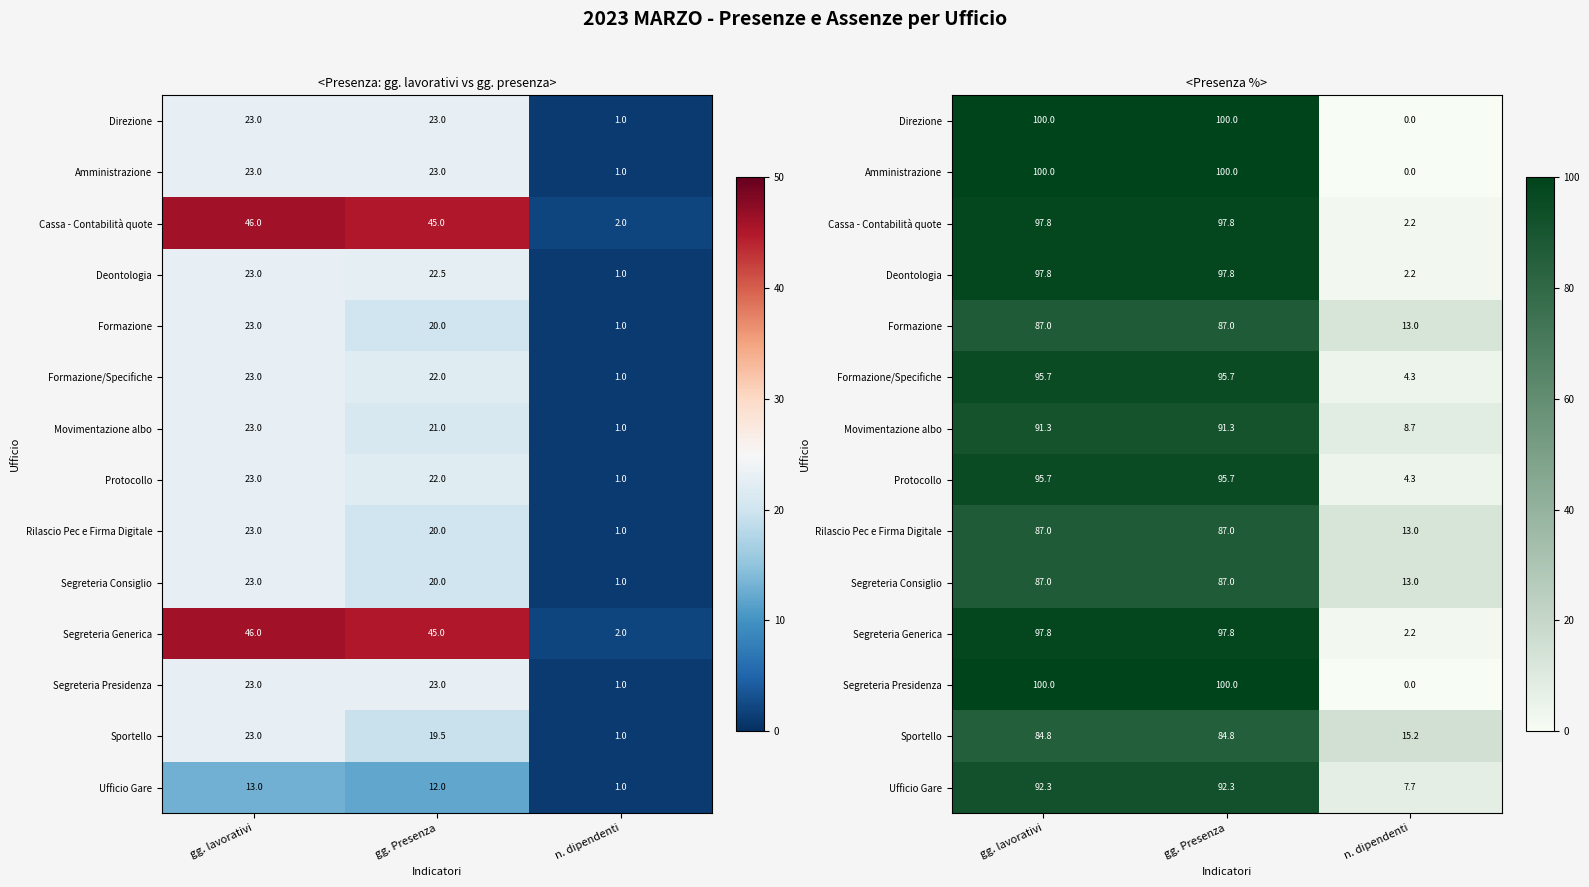

List the series in order of their peak value, lowest first.

Sportello, Formazione, Rilascio Pec e Firma Digitale, Segreteria Consiglio, Movimentazione albo, Ufficio Gare, Formazione/Specifiche, Protocollo, Cassa - Contabilità quote, Deontologia, Segreteria Generica, Direzione, Amministrazione, Segreteria Presidenza